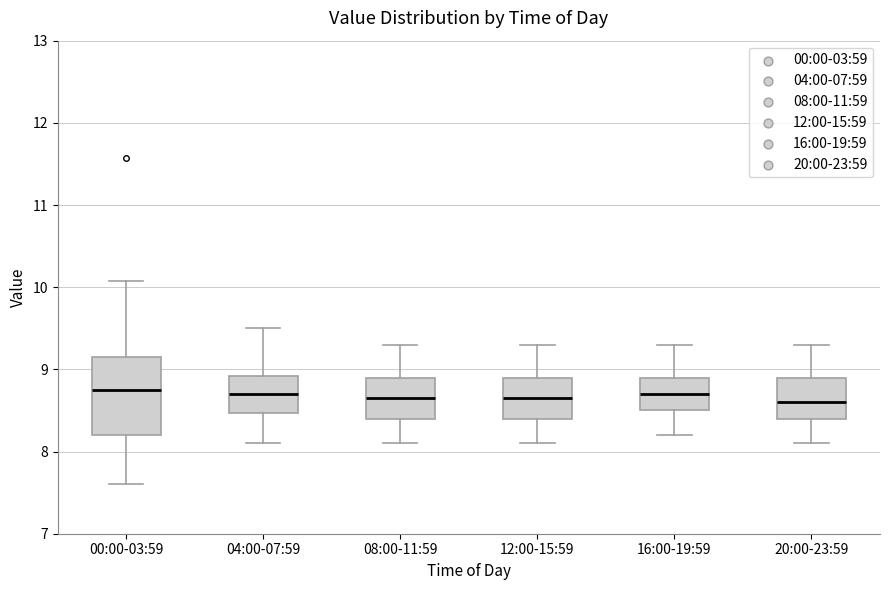

Which box is the tallest, from its lower edge to its upper edge?

00:00-03:59